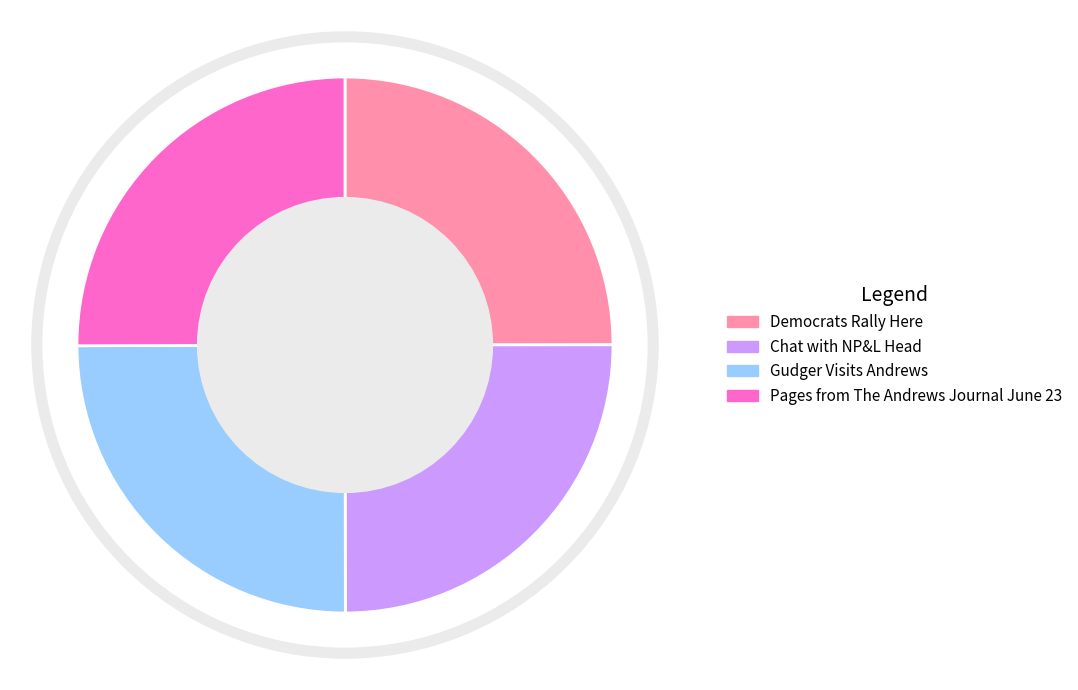

True or false: Gudger Visits Andrews accounts for 25% of the total.

True